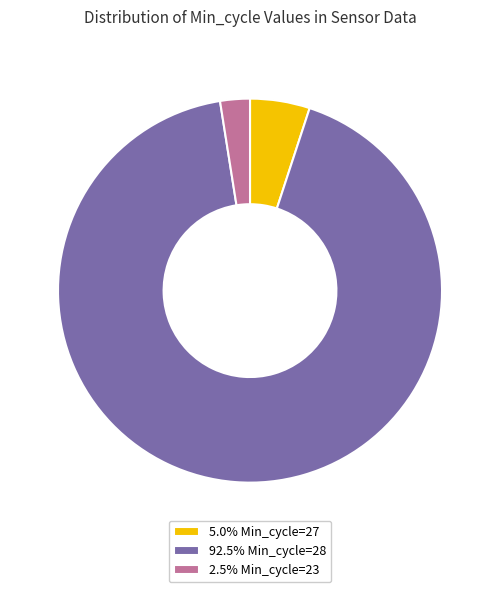

Is there a majority slice in this chart?

Yes